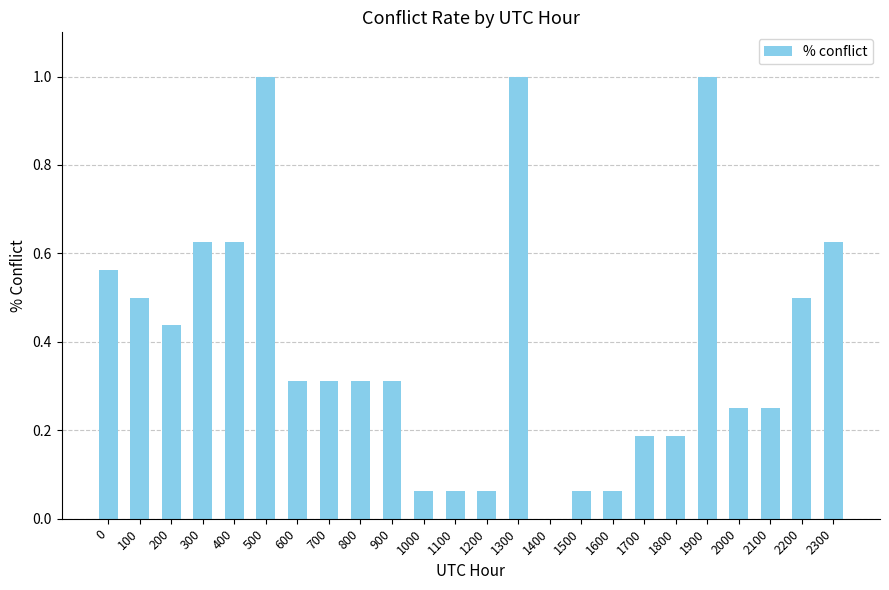

Between 1300 and 1800, which is larger?

1300